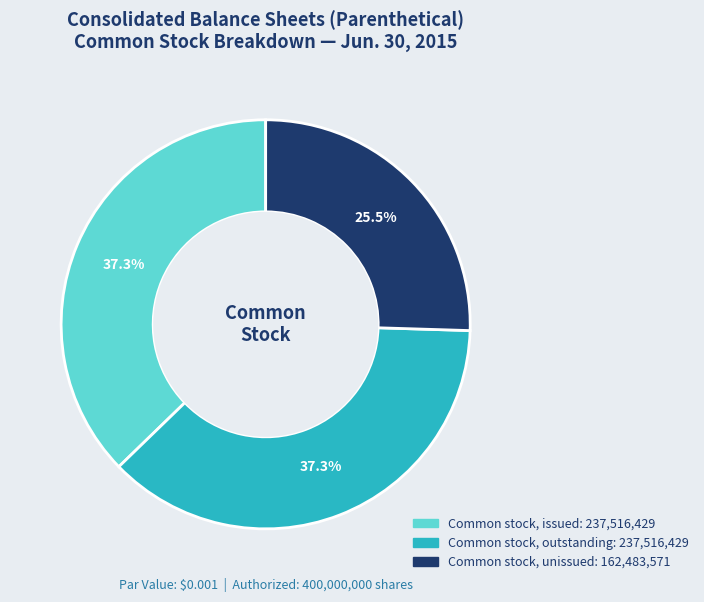

Is there a majority slice in this chart?

No